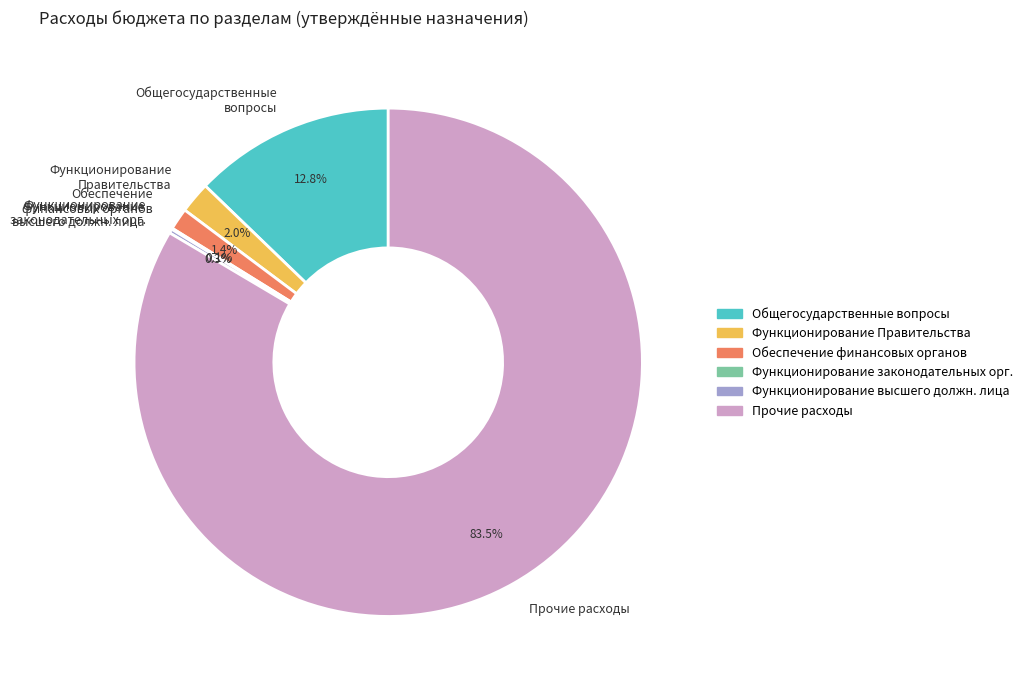

Which category accounts for the majority?

Прочие расходы